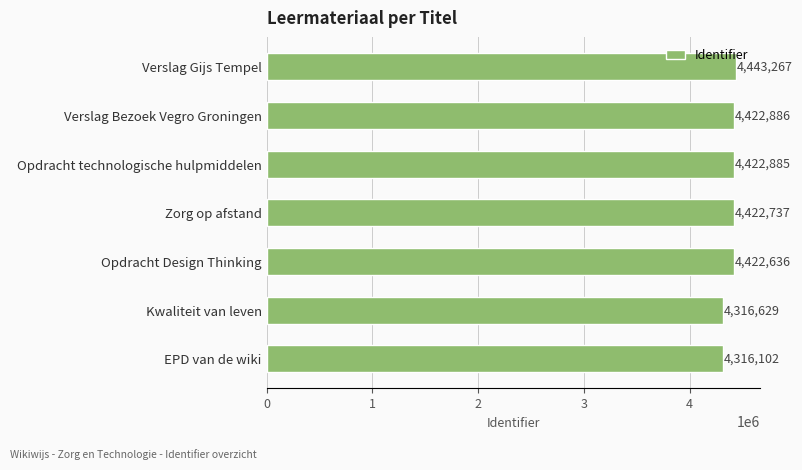

Where is the data nearest to the value 4379684?

Opdracht Design Thinking